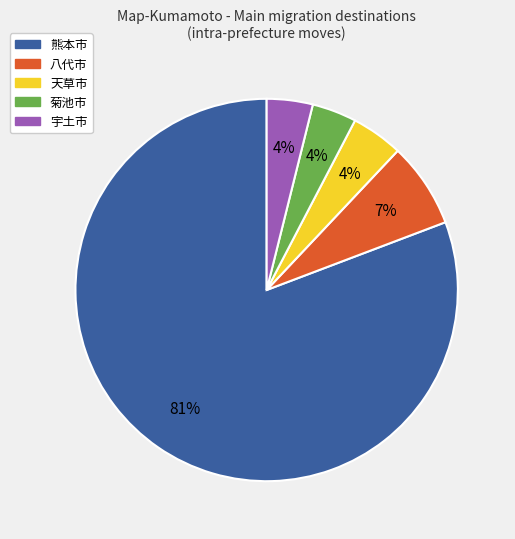

What is the majority slice?

熊本市